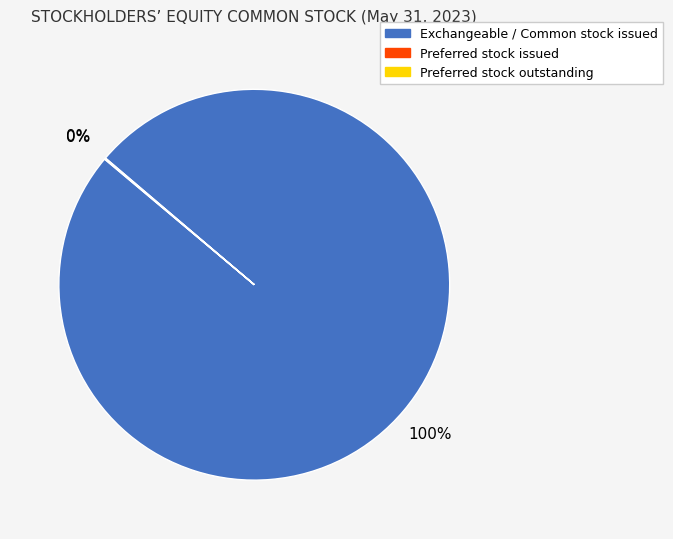

Does any single category account for the majority?

Yes